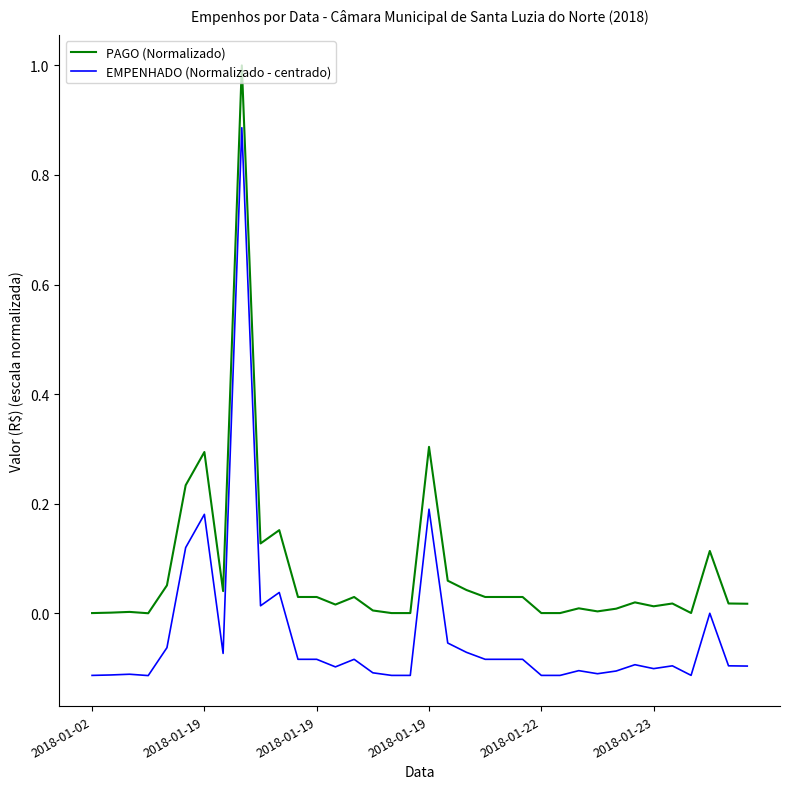

Rank the series by their maximum value, from lowest to highest.

EMPENHADO (Normalizado - centrado), PAGO (Normalizado)